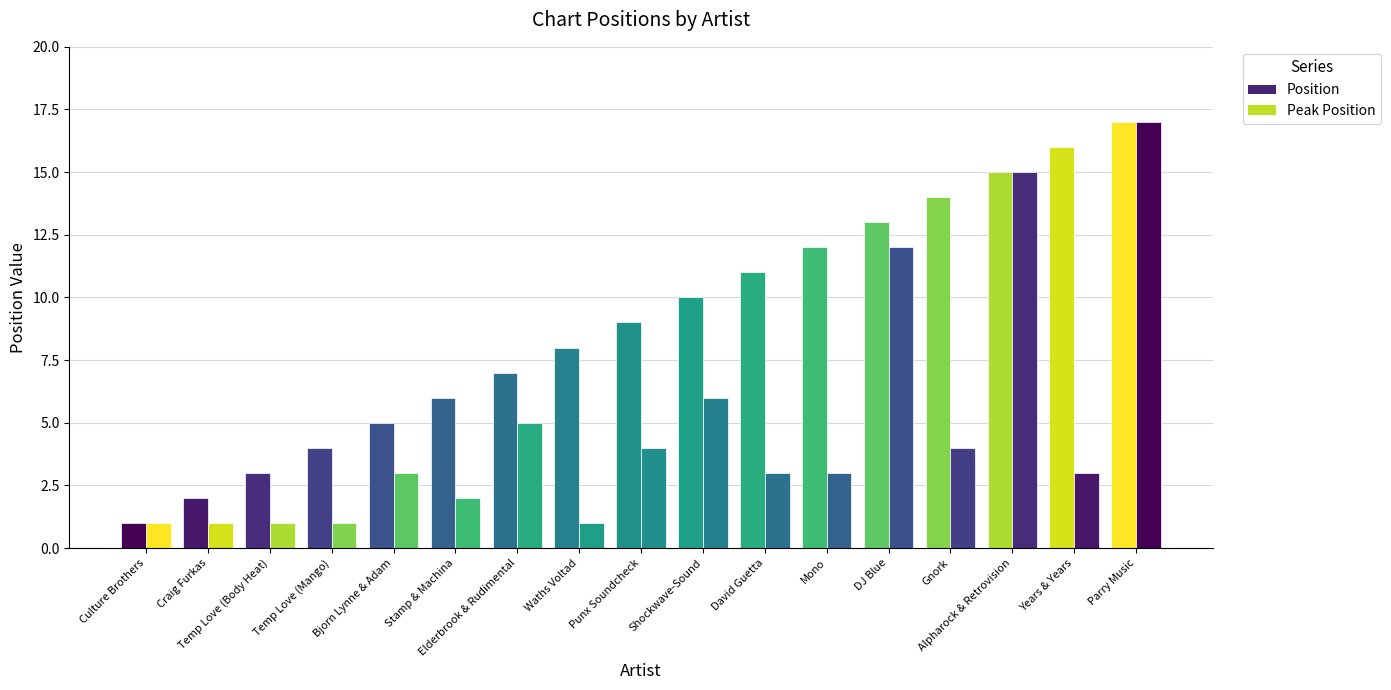

Which label corresponds to the largest value in the chart?

Parry Music